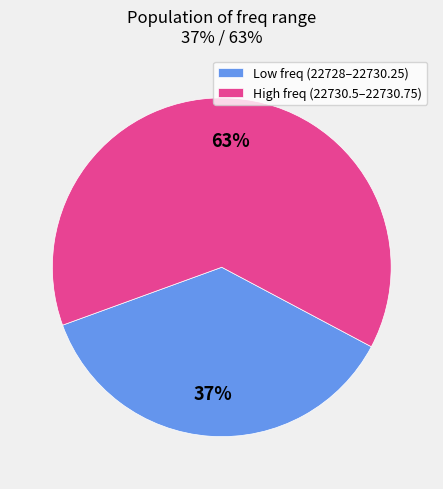

The High freq (22730.5–22730.75) slice represents 63% of the pie. True or false?

True